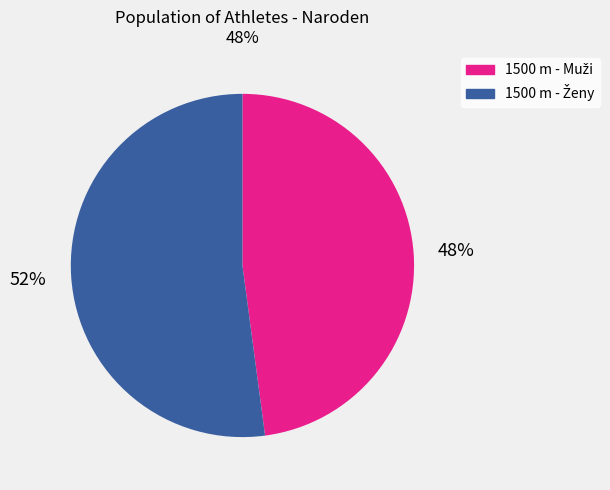

To the nearest percent, what is the average slice percentage?

50%